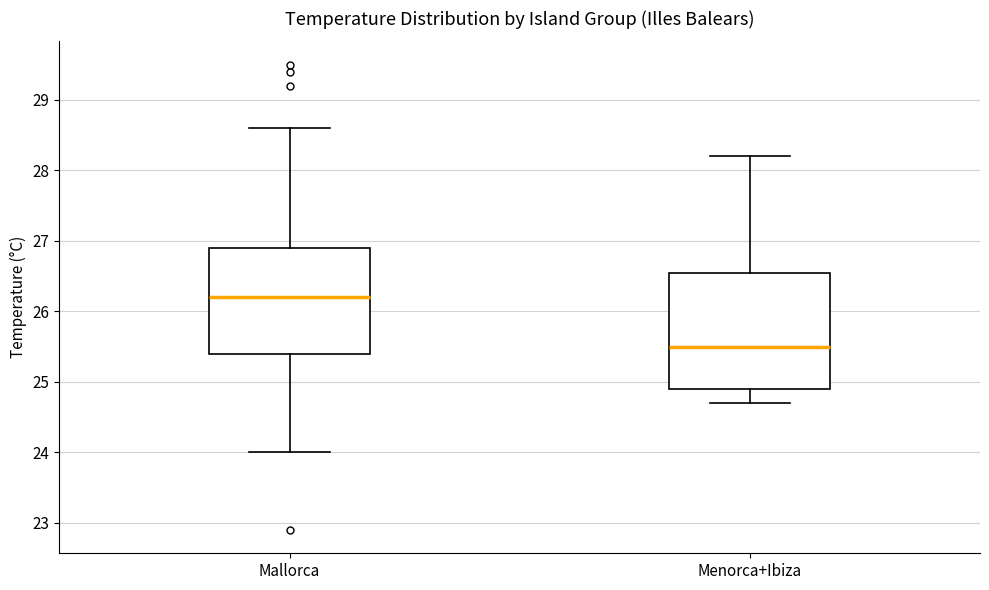

Reading left to right, transcribe this box plot: for each box, give where its median line is, the range the box spans, and where its two whiskers end, as read against the y-axis. The values are not printed on the chart, so give them approximately, as read against the axis.

Mallorca: median 26.2, box 25.4 to 26.9, whiskers 24.0 to 28.6
Menorca+Ibiza: median 25.5, box 24.9 to 26.6, whiskers 24.7 to 28.2